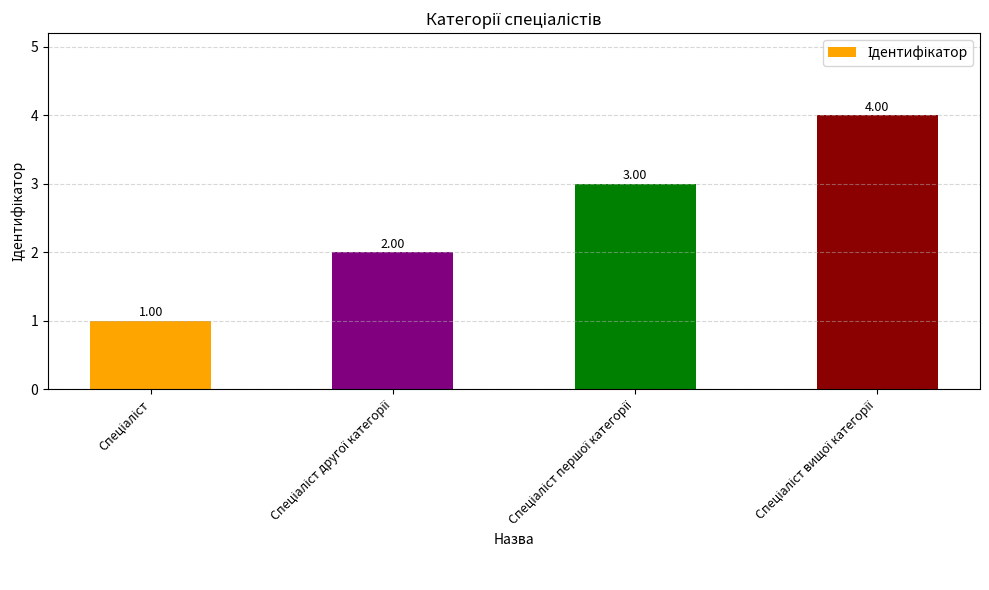

Are the bars horizontal?

No